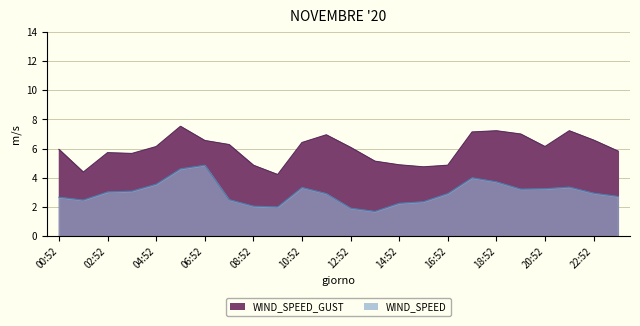

True or false: WIND_SPEED_GUST and WIND_SPEED cross at least once.

False